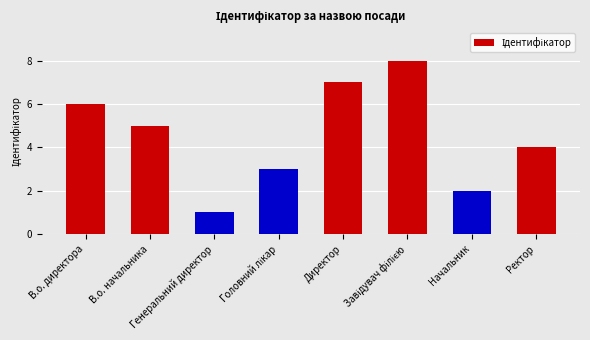

Reading left to right, list all the values displayed in this chart.

6	5	1	3	7	8	2	4